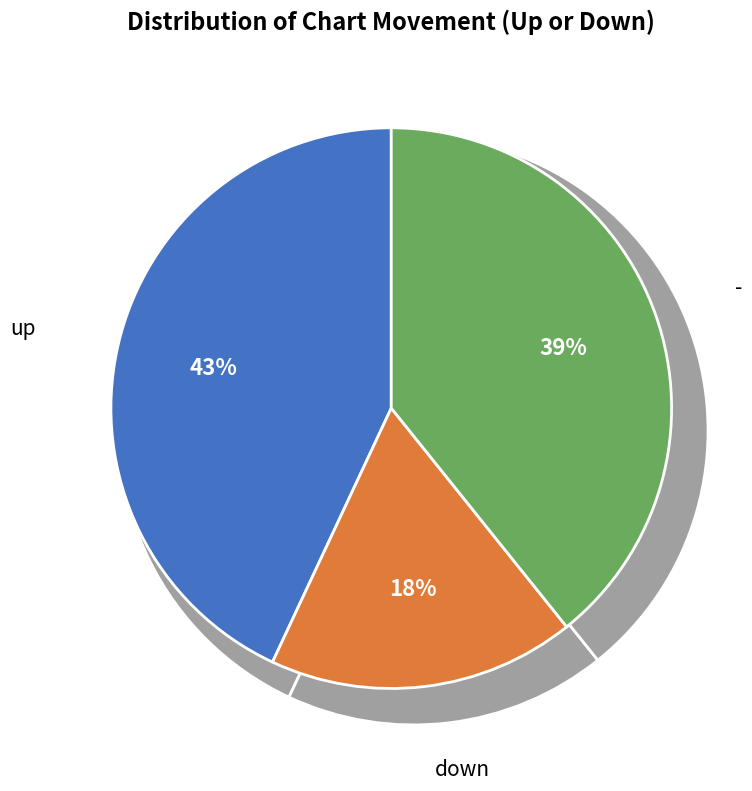

Do - and down together represent more than half of the pie?

Yes